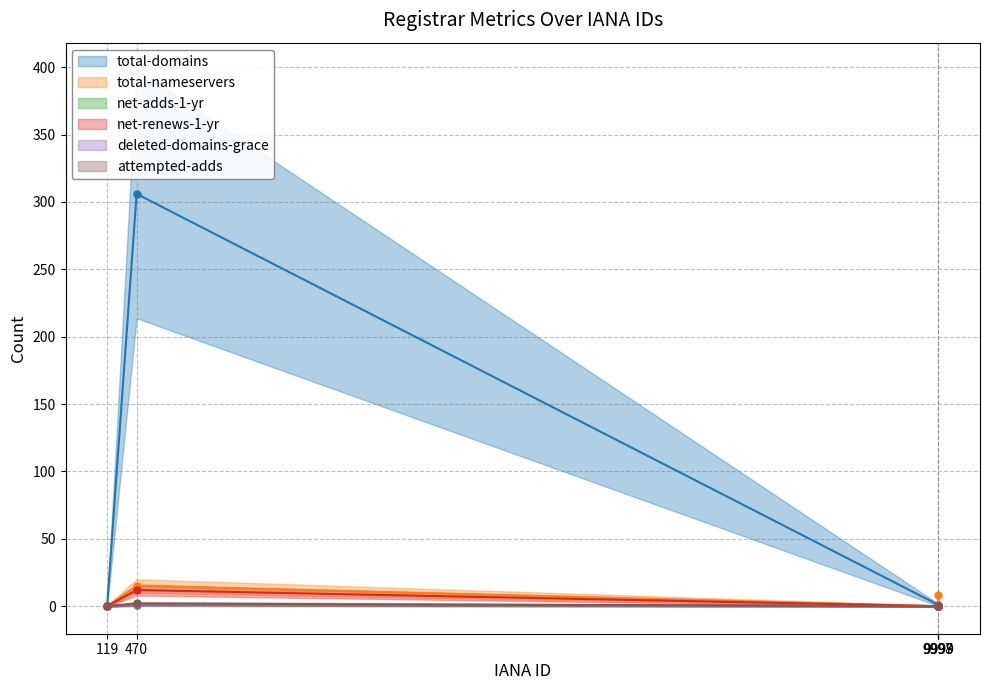

What is the difference between the maximum and second lowest values in the attempted-adds series?

2